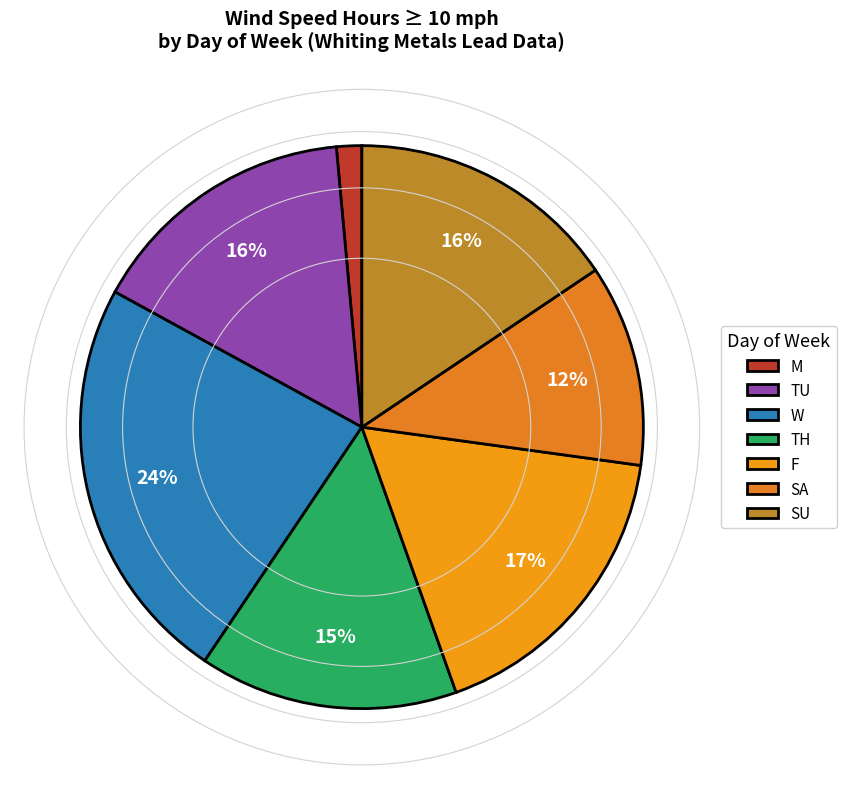

Is there any slice that represents more than half of the pie?

No